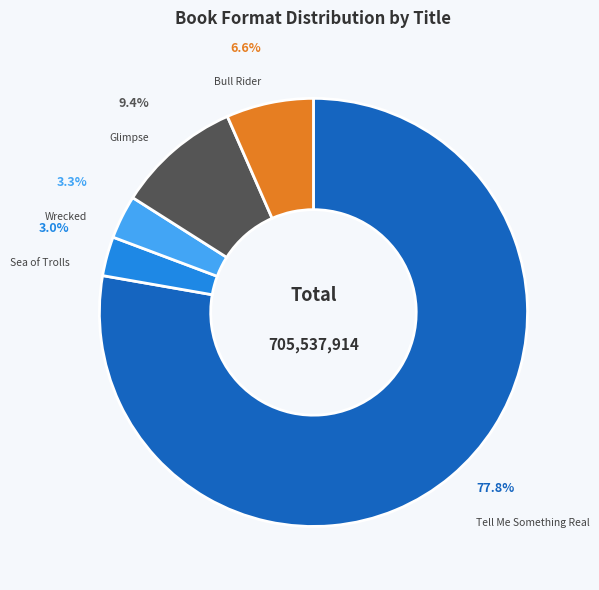

What is the total percentage of Bull Rider and Wrecked?

9.9%